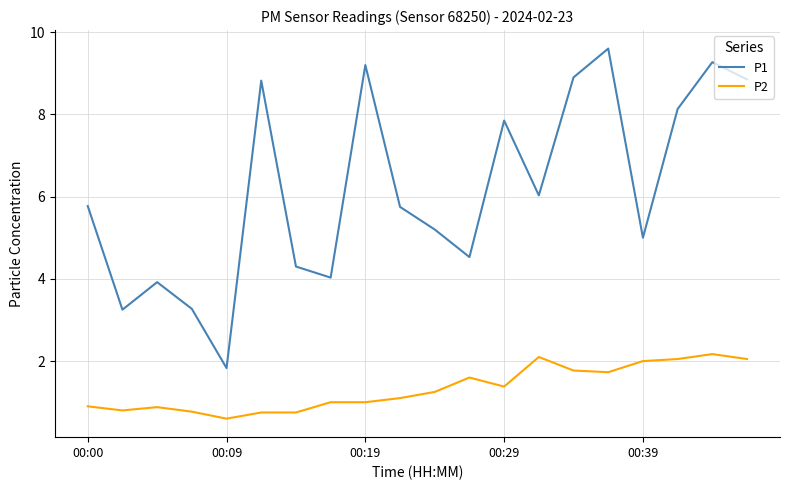

Is this an area chart (filled region under the line)?

No